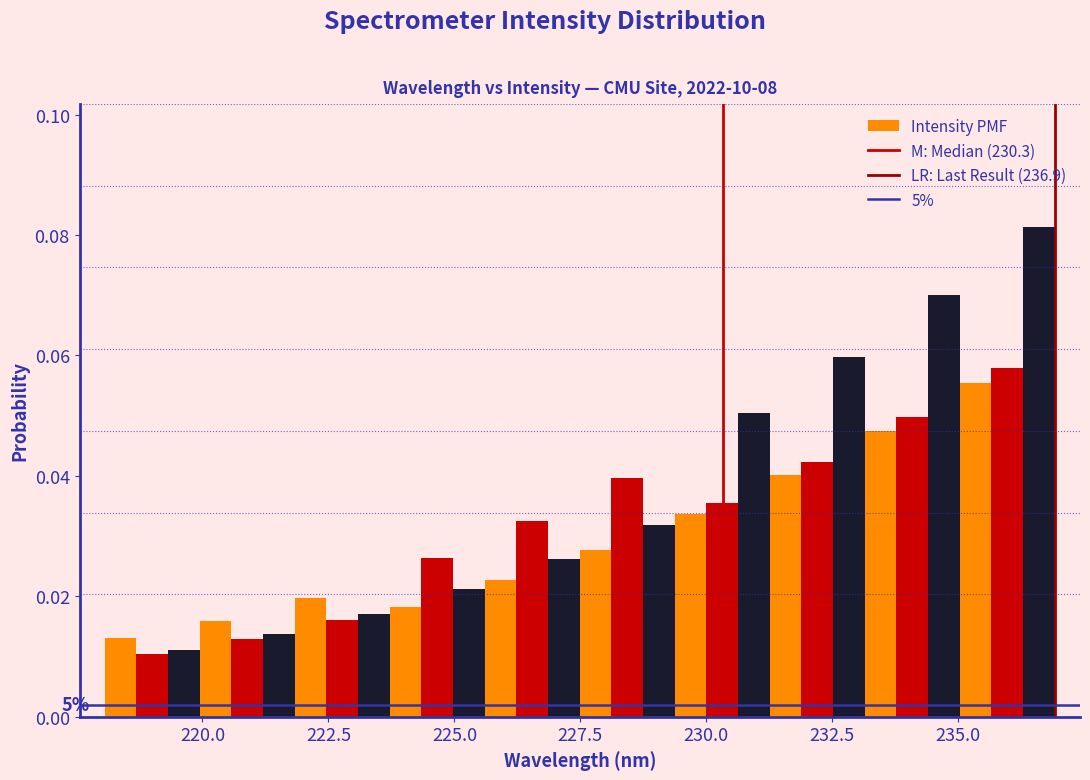

Read against the x-axis, roughly where is the centre of the tallest bar?

236.5